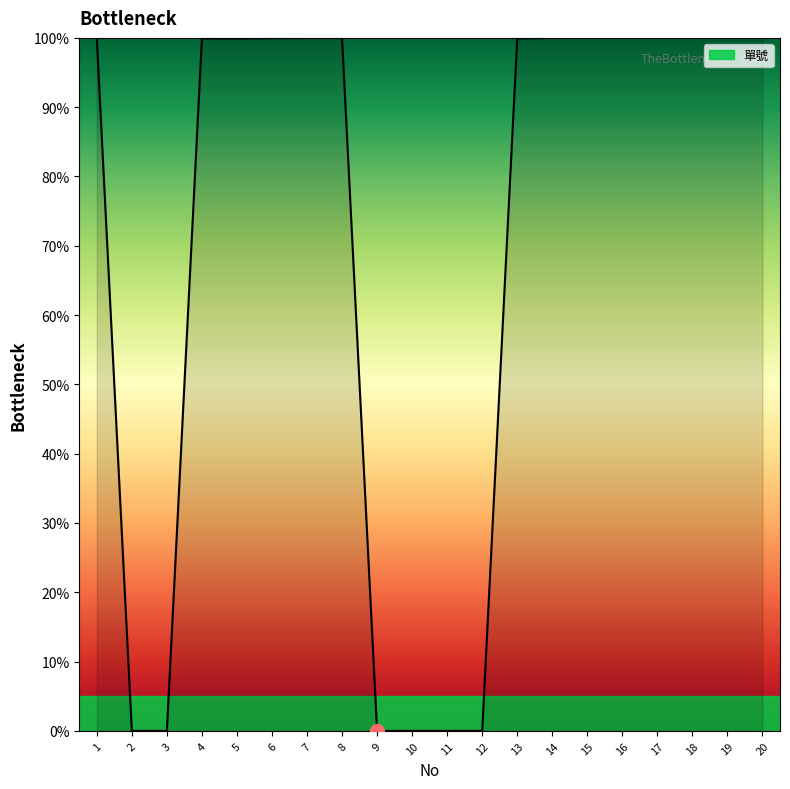

What is the greatest value displayed?

100.0